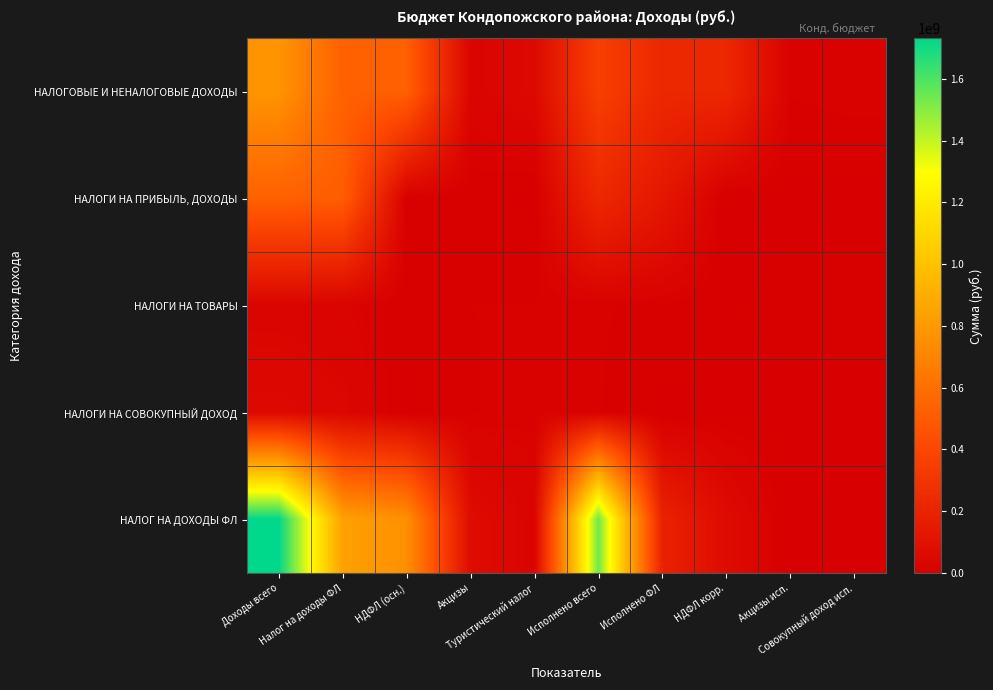

Which series changed the most between Доходы всего and Акцизы исп.?

НАЛОГ НА ДОХОДЫ ФЛ